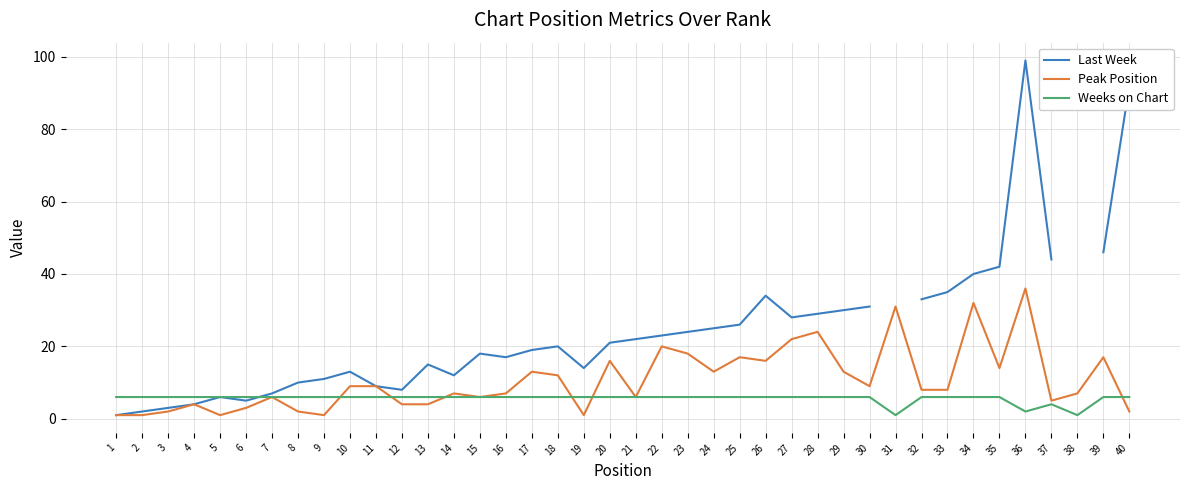

What are all the series names shown in the legend?

Last Week, Peak Position, Weeks on Chart